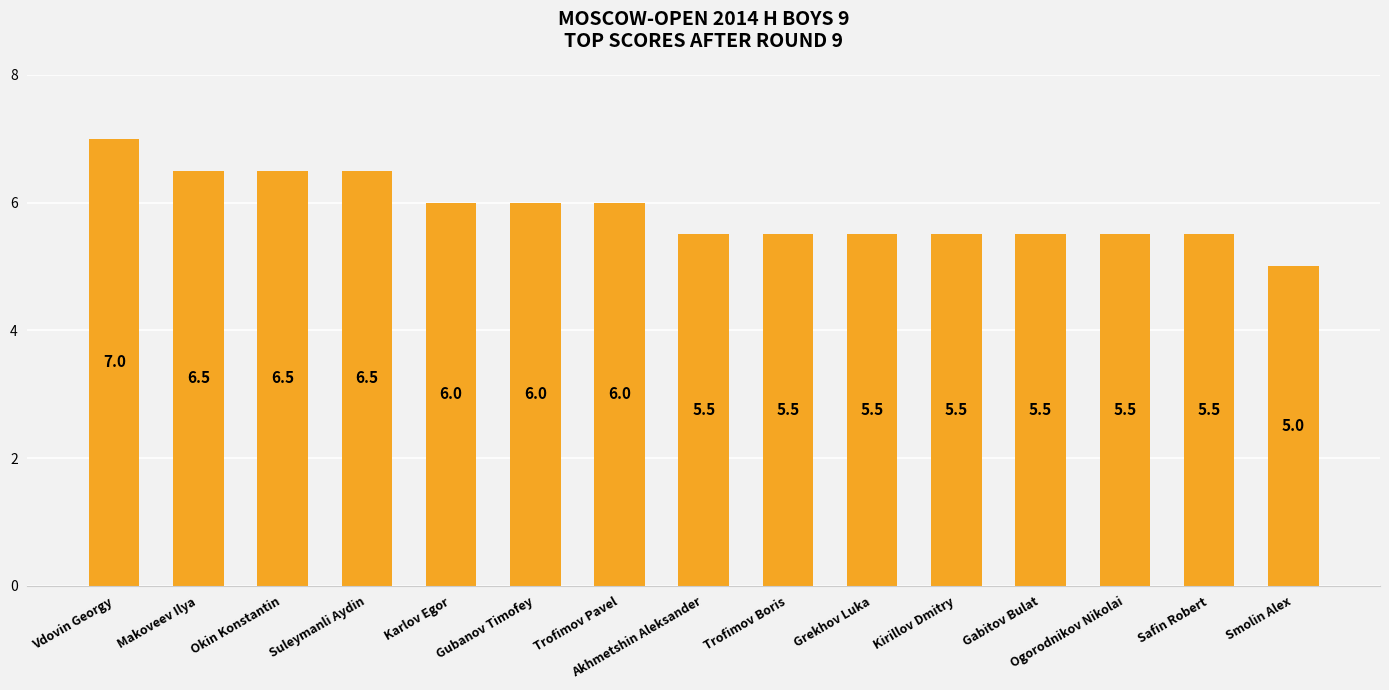

What is the sum of the values at Gubanov Timofey and Ogorodnikov Nikolai?

11.5